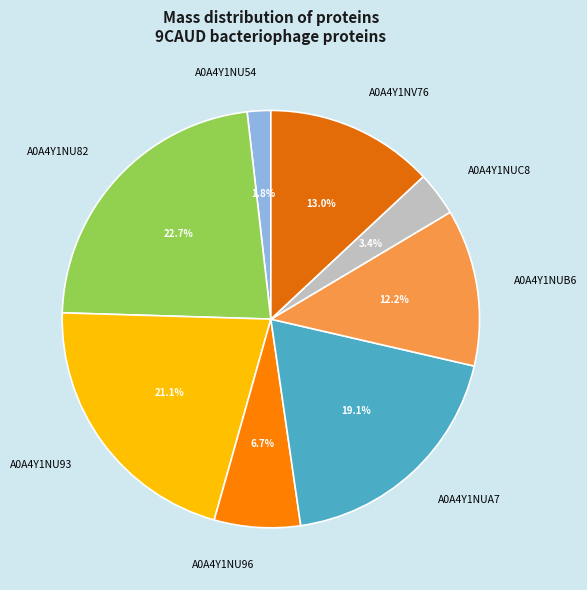

The A0A4Y1NU93 slice represents 32% of the pie. True or false?

False